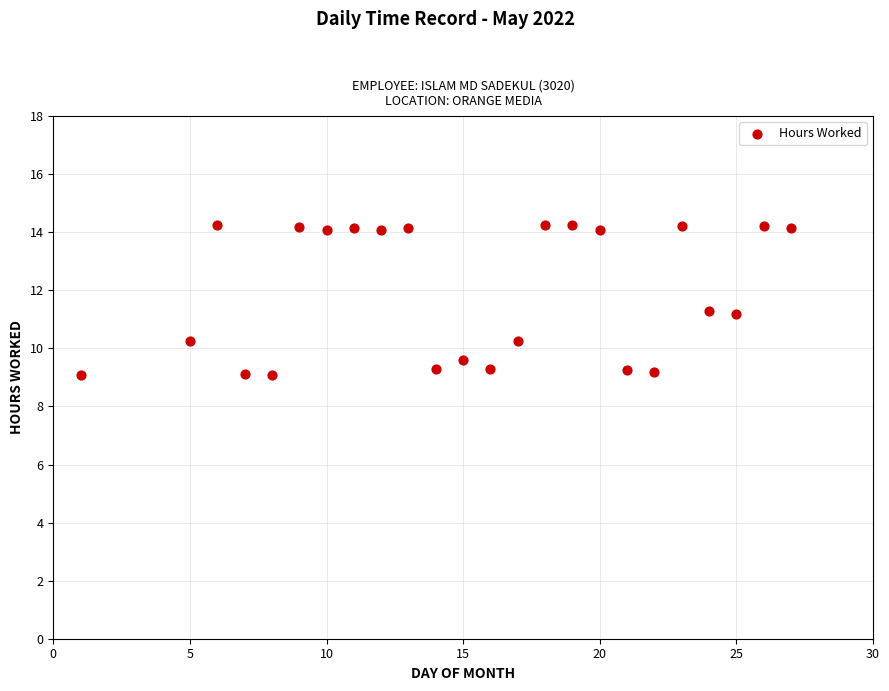

What is the range of X values (max minus min)?

26.0